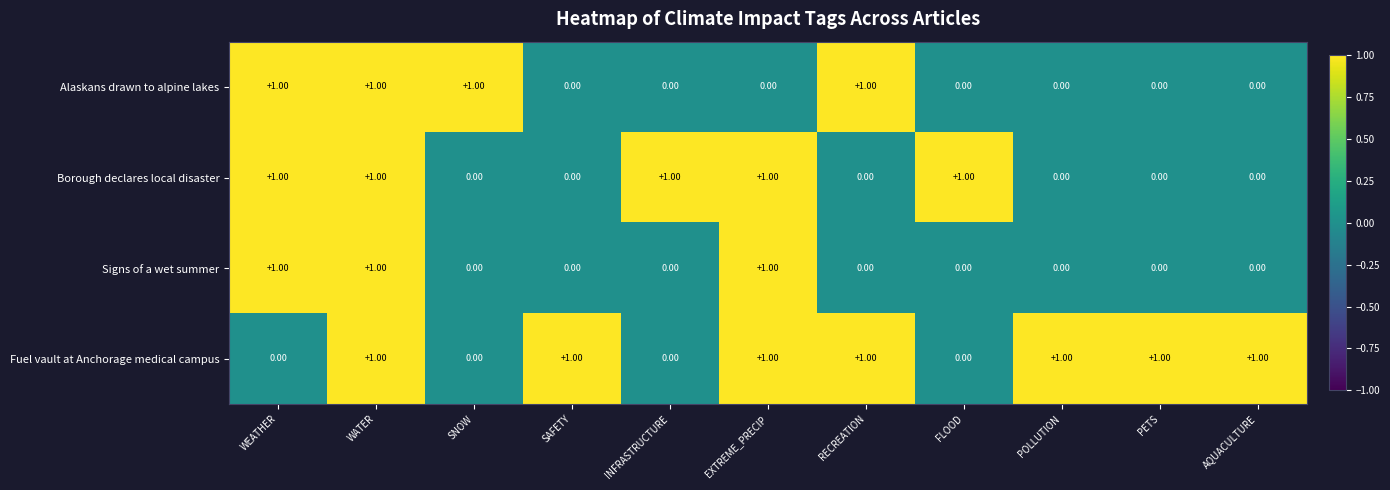

Which series has the largest total across all categories?

Fuel vault at Anchorage medical campus